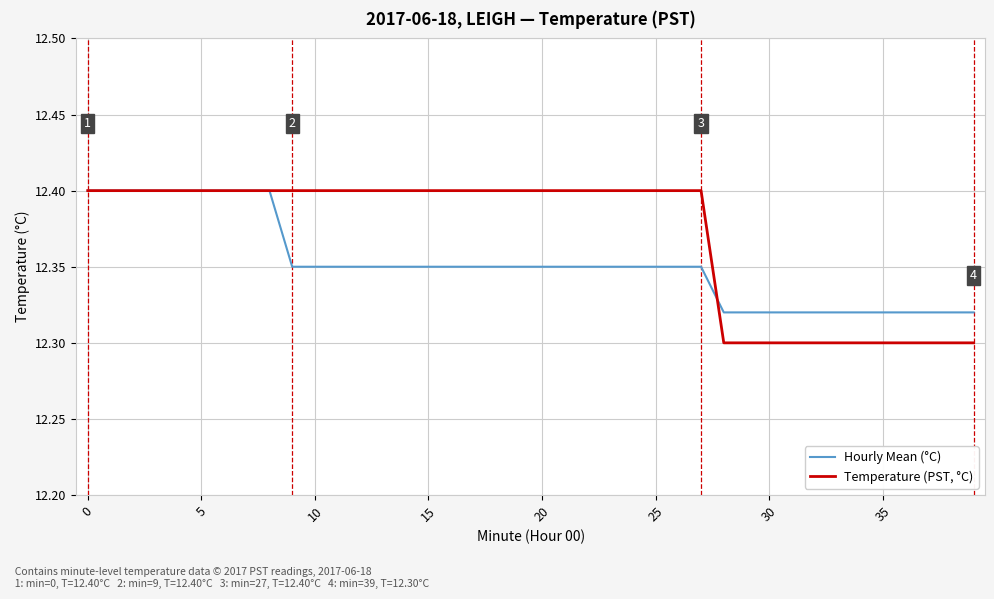

What is the greatest value displayed?

12.4